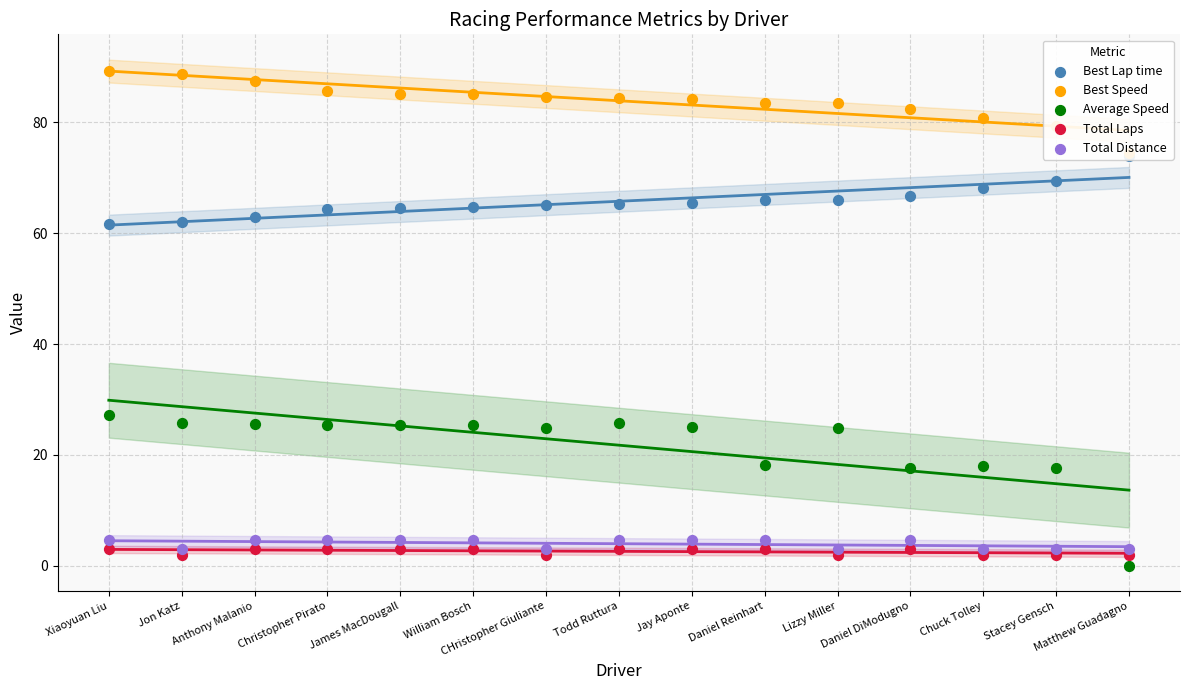

Which series contains the highest Y value?

Best Speed